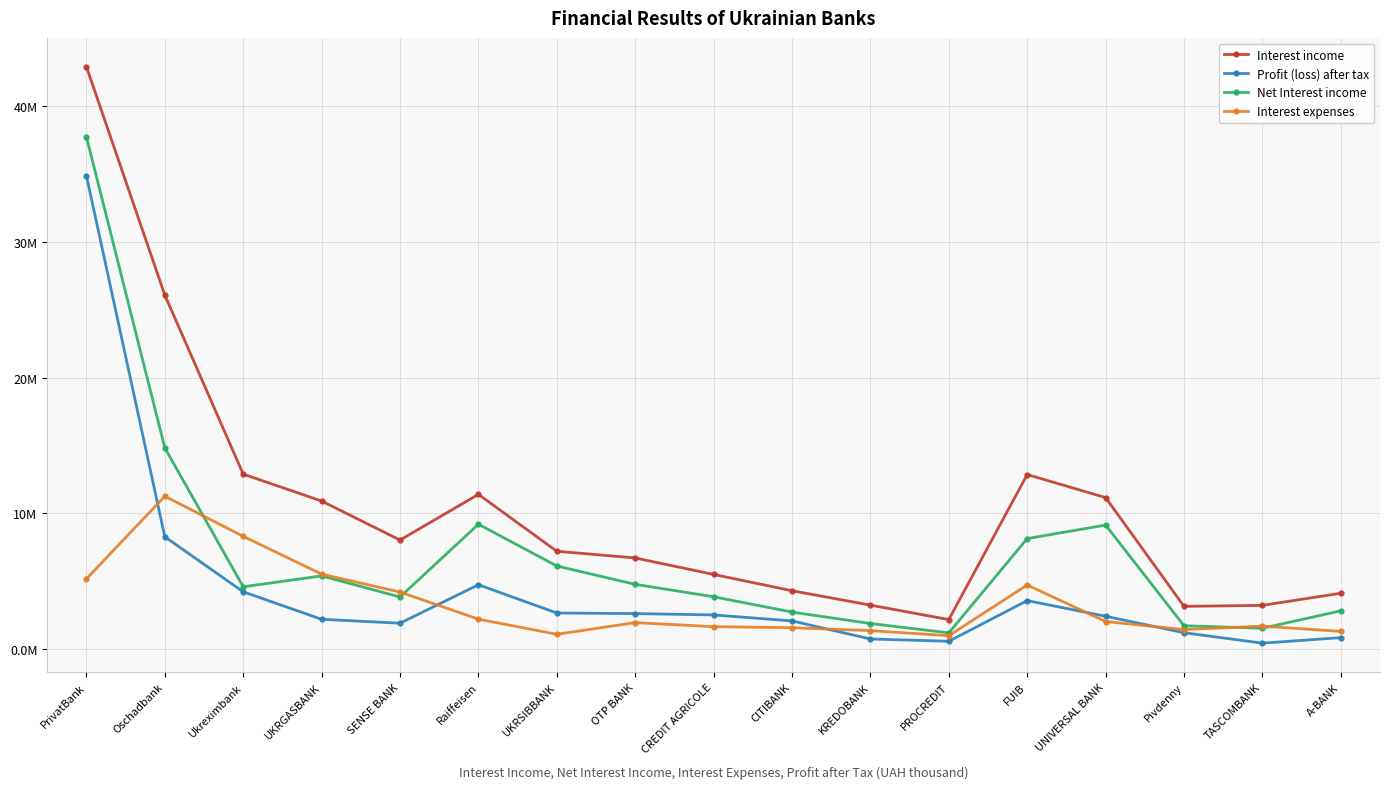

How many values in the Net Interest income series are below 4?

8